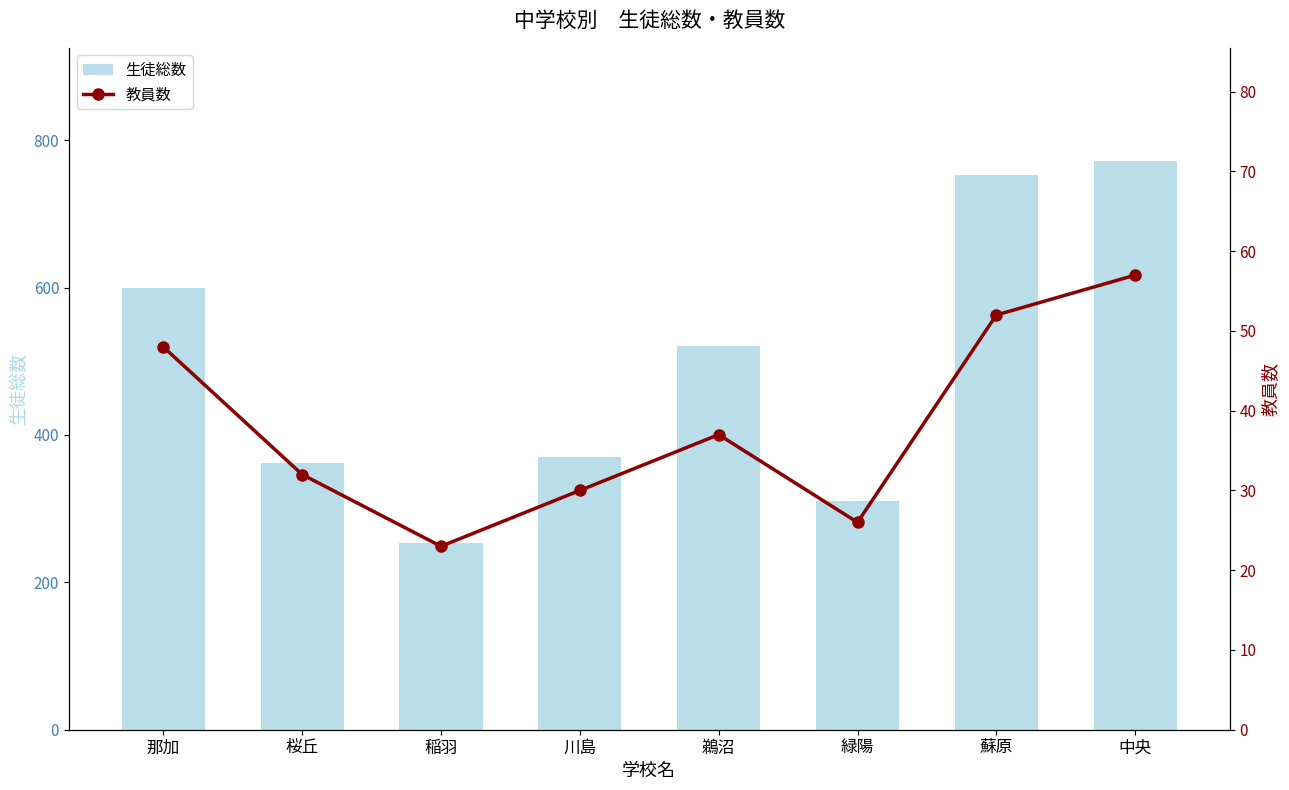

What is the difference between the maximum and minimum values in the 教員数 series?

34